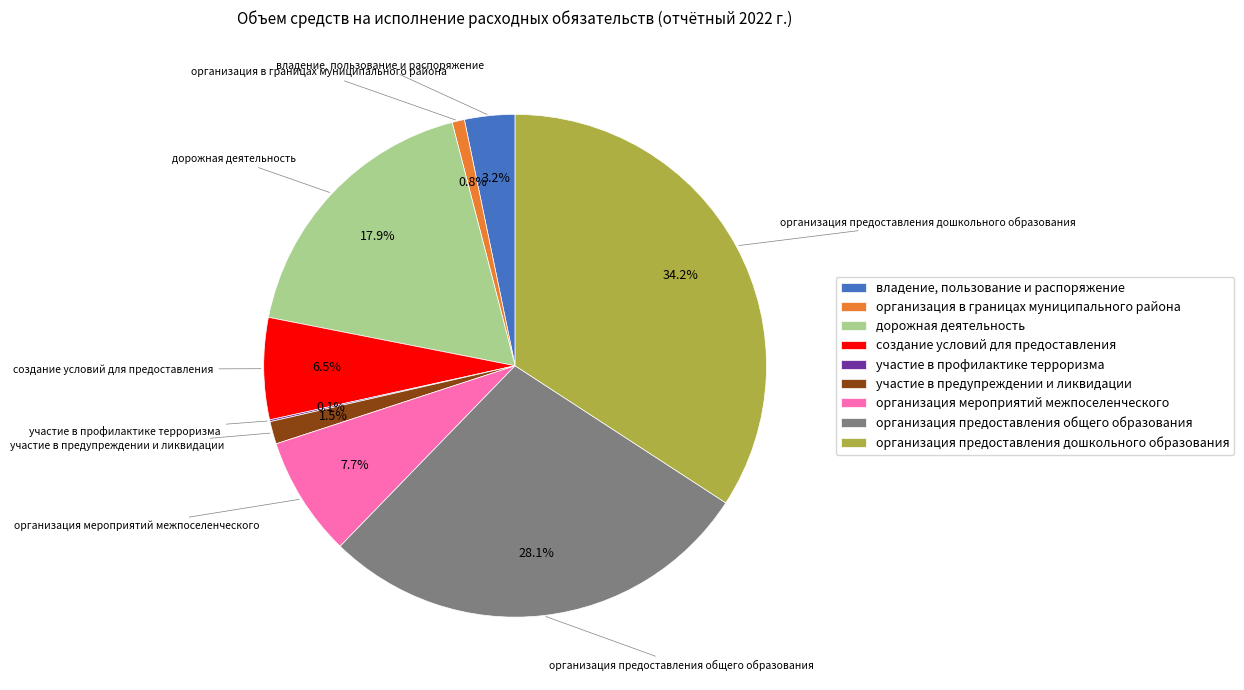

What portion of the pie excludes организация предоставления общего образования?

71.9%